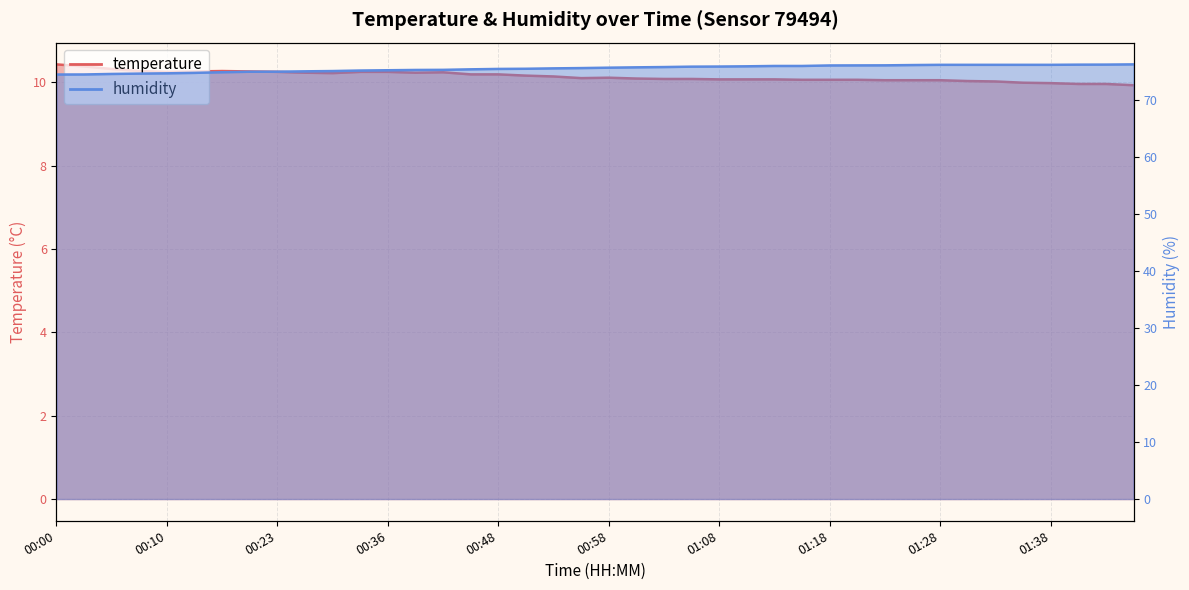

What is the difference between the second highest and minimum values in the temperature series?

0.5